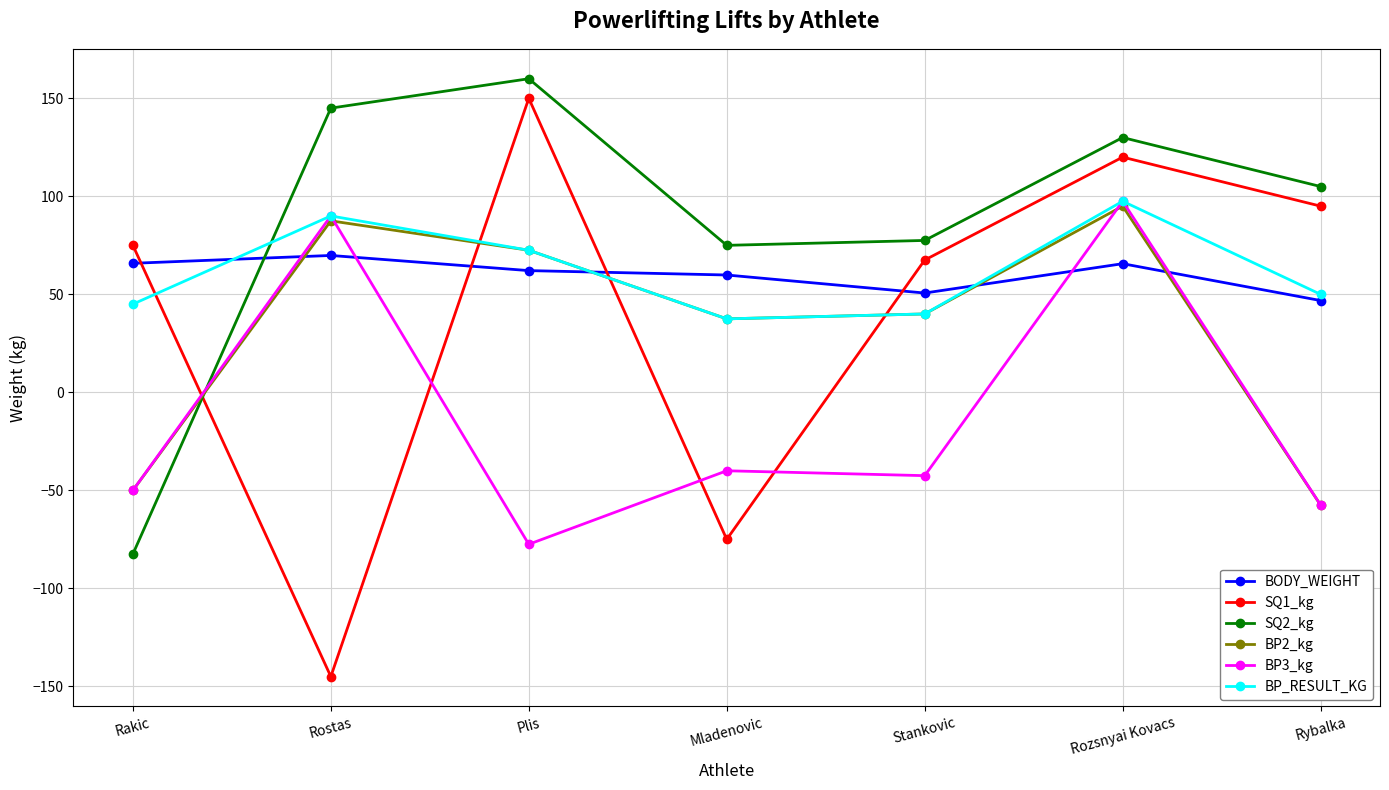

How many times do SQ2_kg and SQ1_kg cross each other?

1